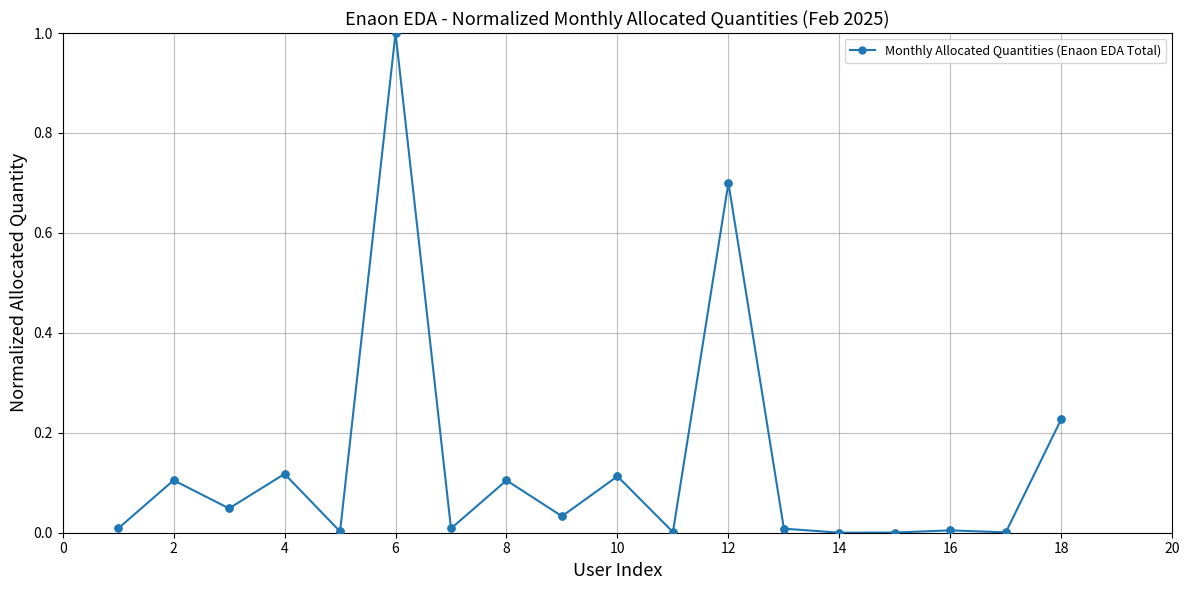

What is the greatest value displayed?

1.0